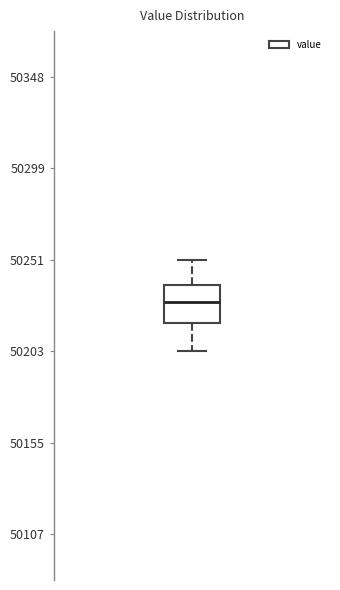

Transcribe this box plot: give where the median line is, the range the box spans, and where the two whiskers end, as read against the y-axis. The values are not printed on the chart, so give them approximately, as read against the axis.

median 50230, box 50220 to 50240, whiskers 50205 to 50250